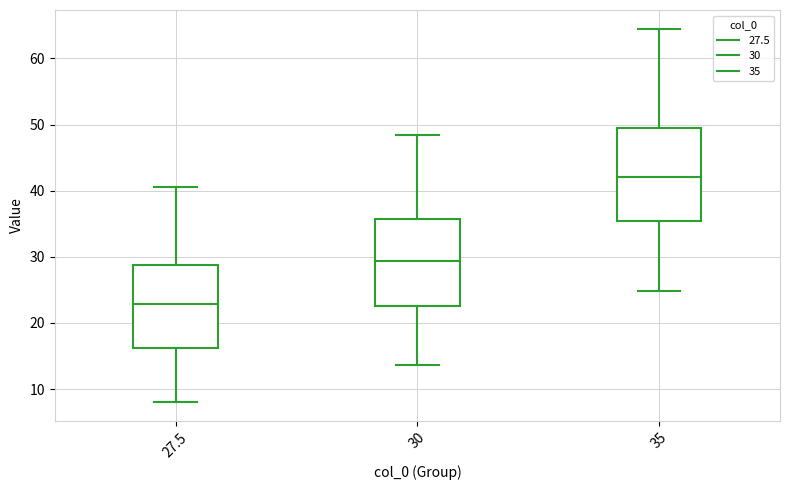

Which box has the highest median line?

35